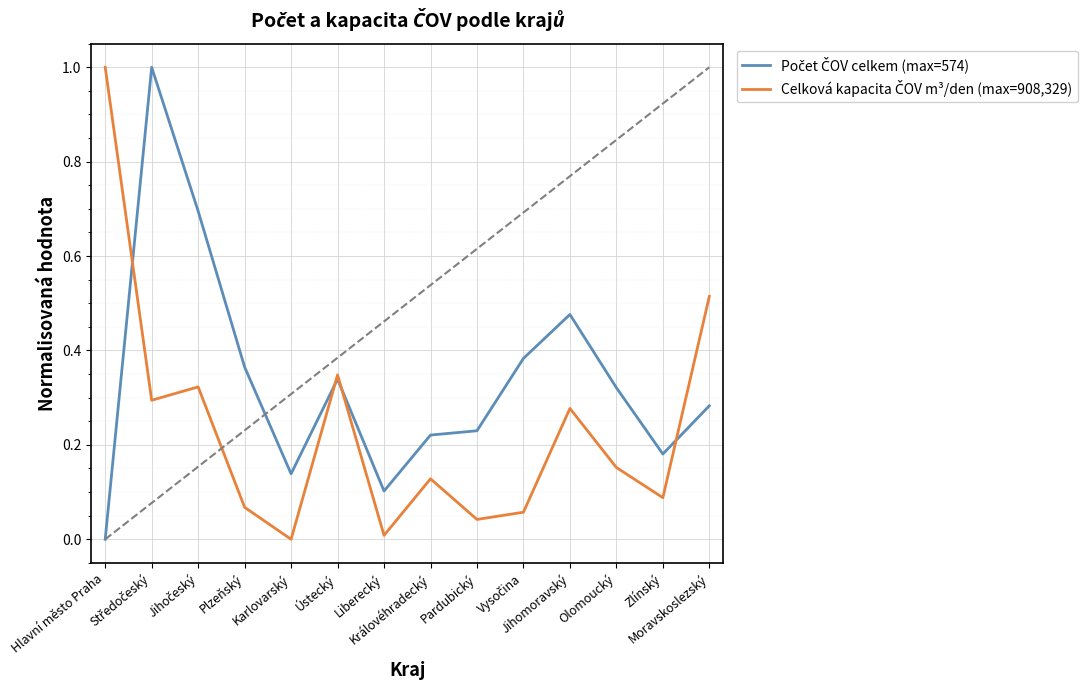

What is the greatest value displayed?

1.0